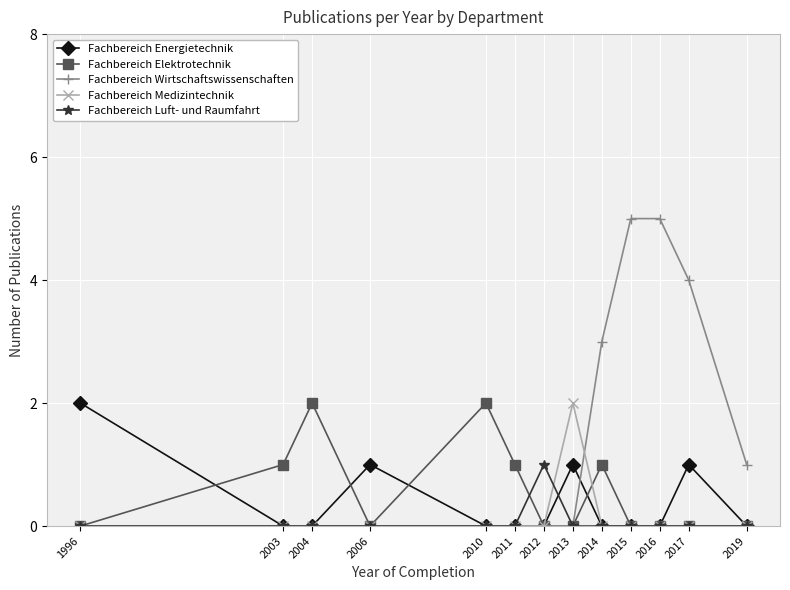

The Fachbereich Wirtschaftswissenschaften series shows 3 at 2004. True or false?

False